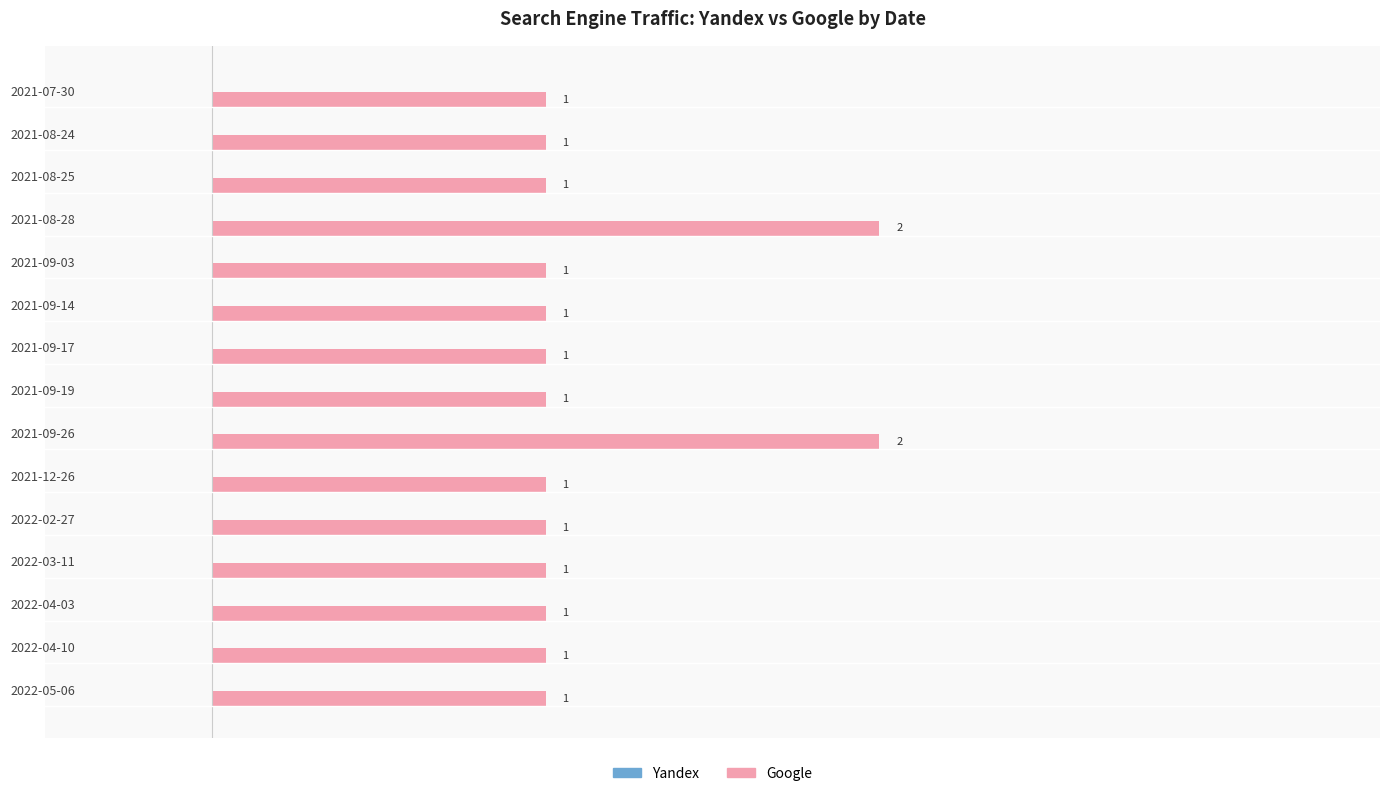

The chart shows a value of 1 at 2022-02-27. True or false?

True